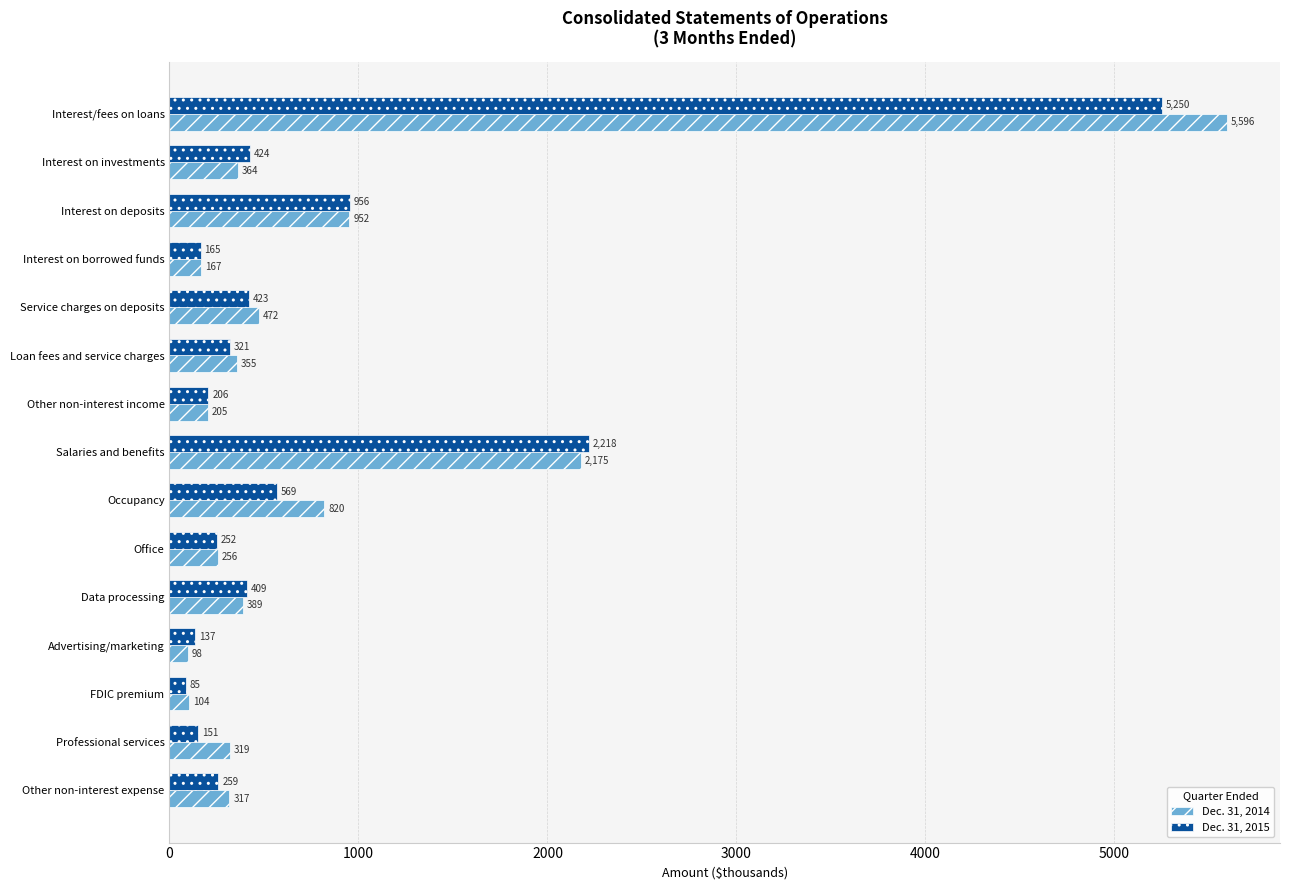

Read the Dec. 31, 2014 value at Other non-interest expense, to the nearest 100.

300